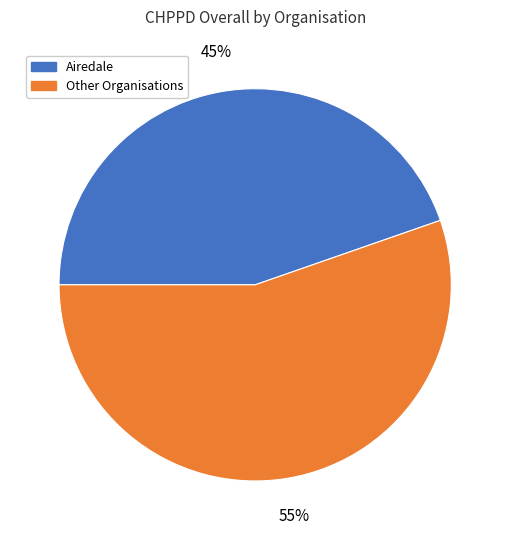

Is there a majority slice in this chart?

Yes